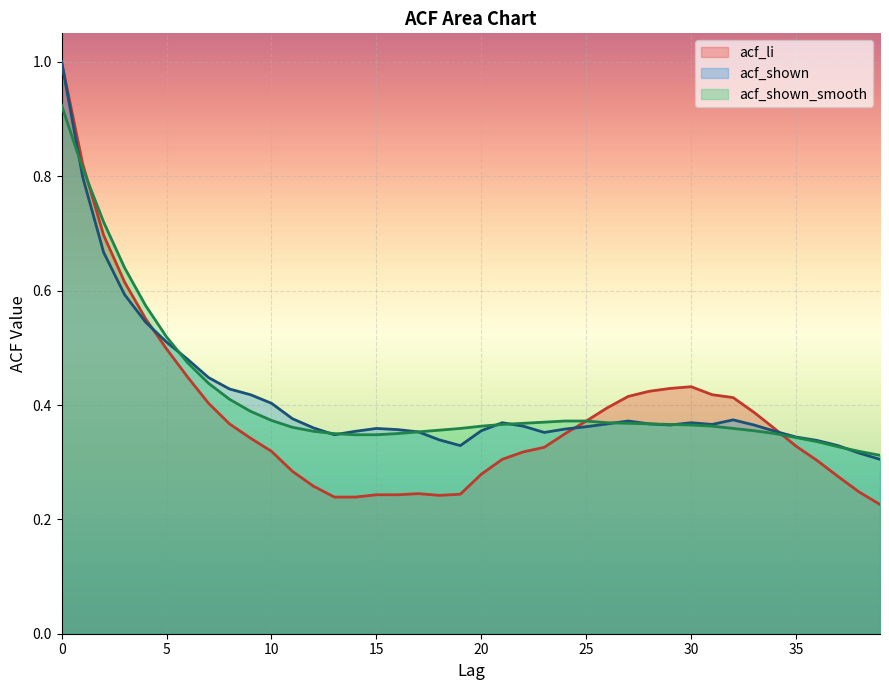

Reading left to right, list all the values displayed in this chart.

acf_li: 0=1.0	1=0.8	2=0.7	3=0.6	4=0.6	5=0.5	6=0.4	7=0.4	8=0.4	9=0.3	10=0.3	11=0.3	12=0.3	13=0.2	14=0.2	15=0.2	16=0.2	17=0.2	18=0.2	19=0.2	20=0.3	21=0.3	22=0.3	23=0.3	24=0.3	25=0.4	26=0.4	27=0.4	28=0.4	29=0.4	30=0.4	31=0.4	32=0.4	33=0.4	34=0.4	35=0.3	36=0.3	37=0.3	38=0.2	39=0.2
acf_shown: 0=1.0	1=0.8	2=0.7	3=0.6	4=0.5	5=0.5	6=0.5	7=0.4	8=0.4	9=0.4	10=0.4	11=0.4	12=0.4	13=0.3	14=0.4	15=0.4	16=0.4	17=0.4	18=0.3	19=0.3	20=0.4	21=0.4	22=0.4	23=0.4	24=0.4	25=0.4	26=0.4	27=0.4	28=0.4	29=0.4	30=0.4	31=0.4	32=0.4	33=0.4	34=0.4	35=0.3	36=0.3	37=0.3	38=0.3	39=0.3
acf_shown_smooth: 0=0.9	1=0.8	2=0.7	3=0.6	4=0.6	5=0.5	6=0.5	7=0.4	8=0.4	9=0.4	10=0.4	11=0.4	12=0.4	13=0.3	14=0.3	15=0.3	16=0.3	17=0.4	18=0.4	19=0.4	20=0.4	21=0.4	22=0.4	23=0.4	24=0.4	25=0.4	26=0.4	27=0.4	28=0.4	29=0.4	30=0.4	31=0.4	32=0.4	33=0.4	34=0.3	35=0.3	36=0.3	37=0.3	38=0.3	39=0.3